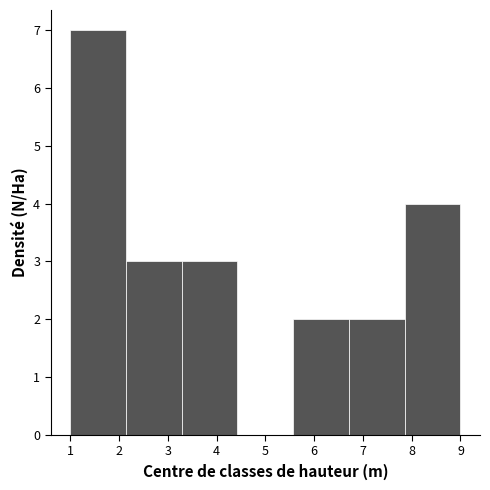

Reading left to right, list every bar in this chart as the range it spans on the x-axis followed by its height. Neither the bar edges nor the heights are printed on the chart, so give them approximately, as read against the axes.

1.0 to 2.1: 7
2.1 to 3.3: 3
3.3 to 4.4: 3
4.4 to 5.6: 0
5.6 to 6.7: 2
6.7 to 7.9: 2
7.9 to 9.0: 4